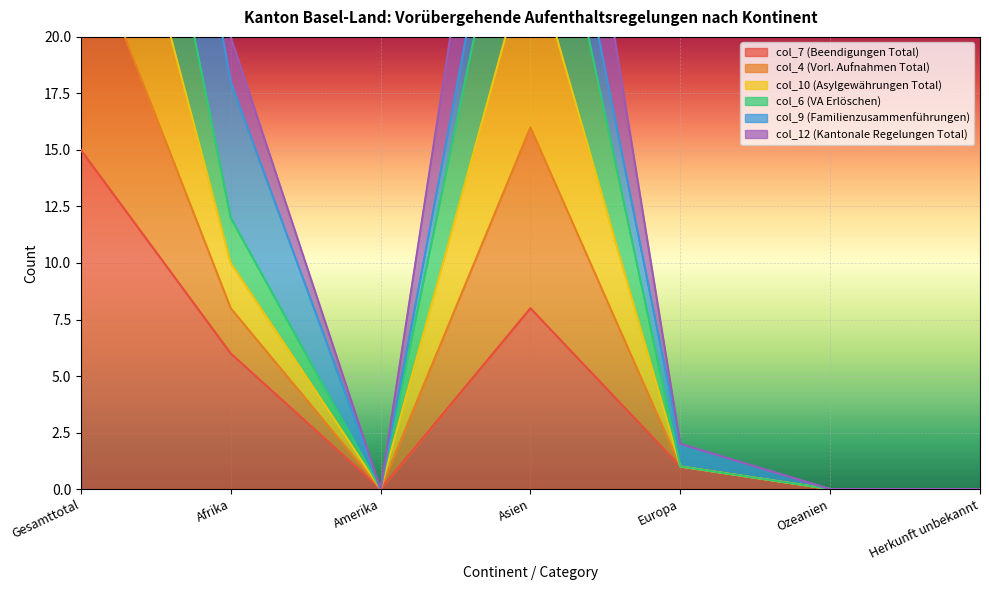

What is the label of the 3rd point from the right?

Europa